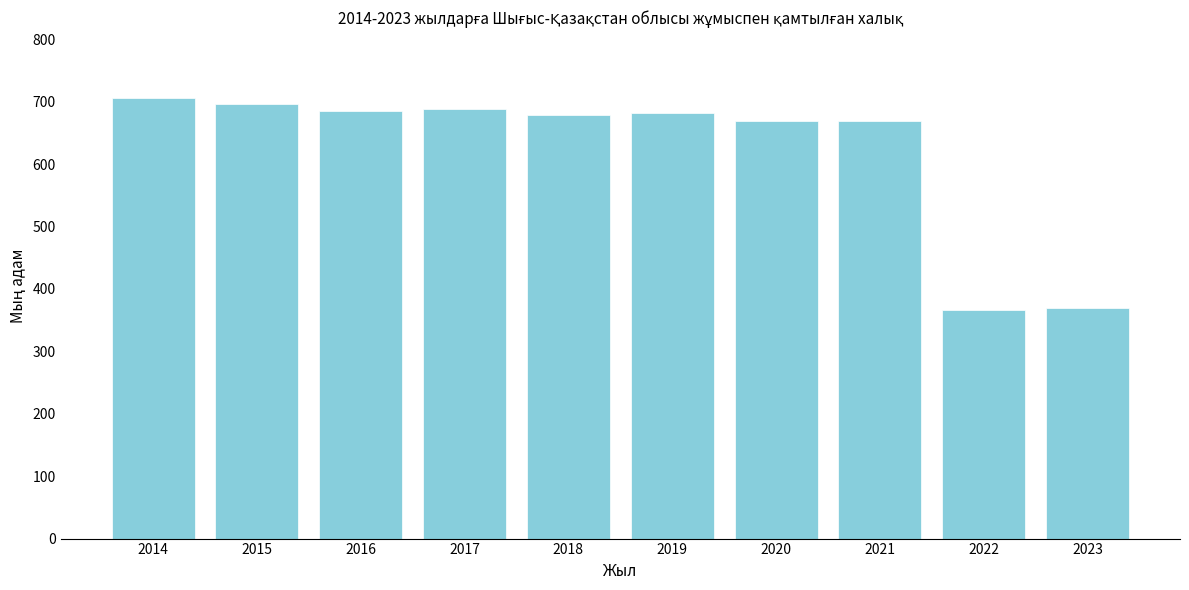

The value at 2020 is 669.5. True or false?

True